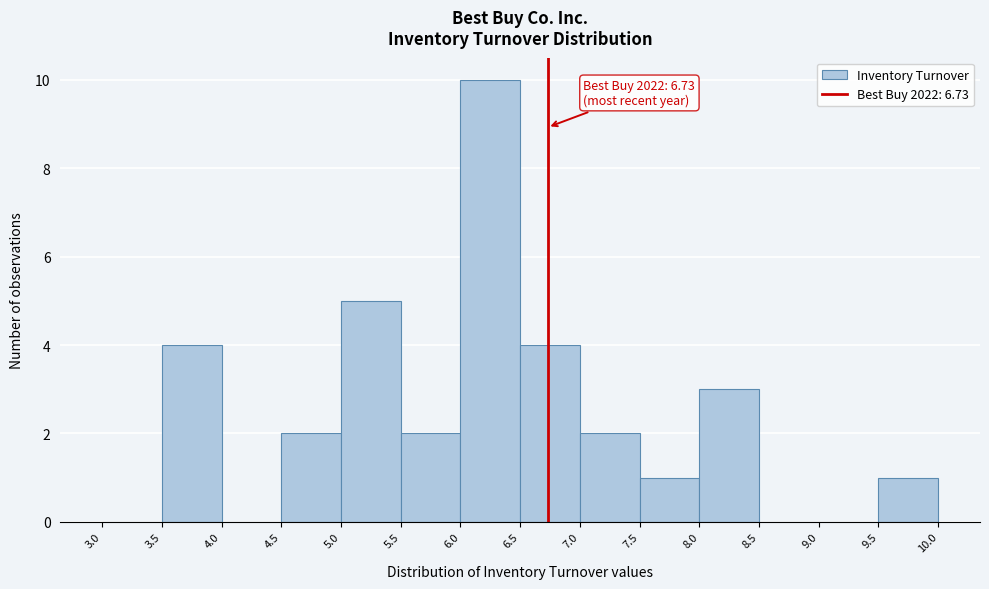

Over which range of the x-axis is the bar tallest?

6.0 to 6.5